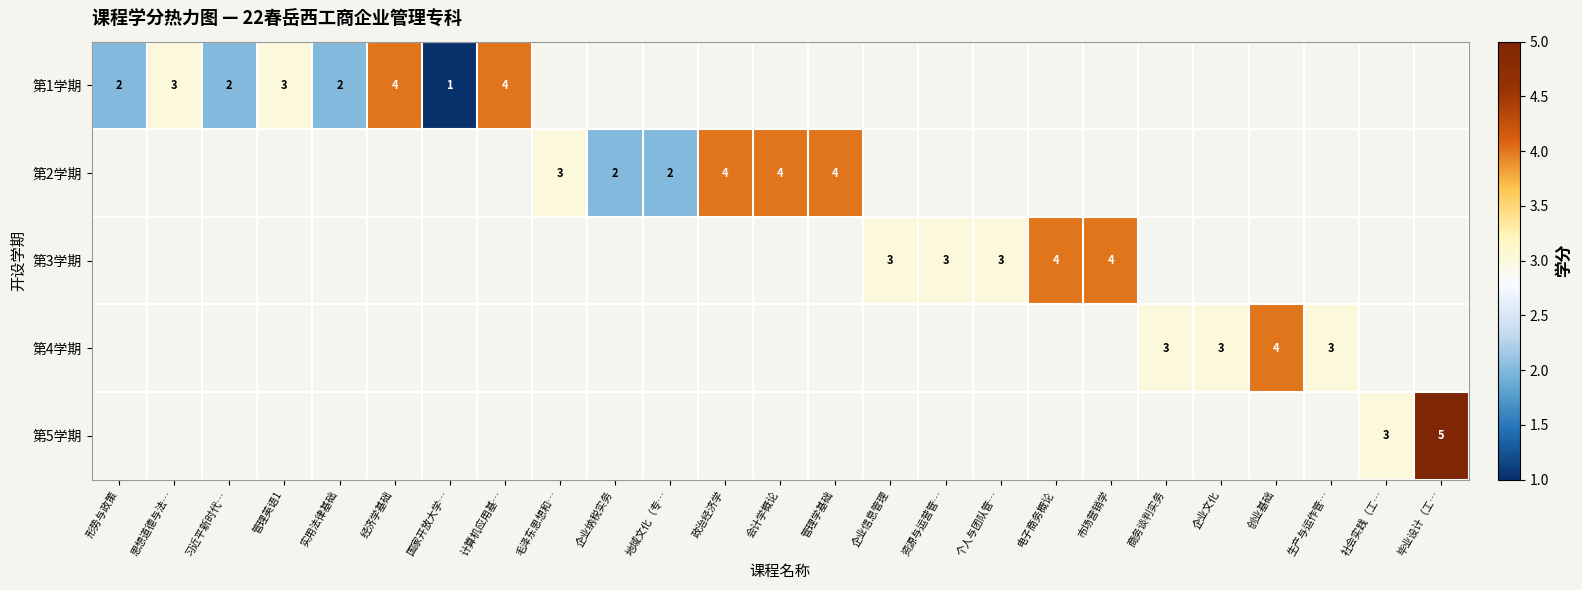

List the labels in order of 第1学期 value, smallest first.

国家开放大学…, 形势与政策, 习近平新时代…, 实用法律基础, 思想道德与法…, 管理英语1, 经济学基础, 计算机应用基…, 毛泽东思想和…, 企业纳税实务, 地域文化（专…, 政治经济学, 会计学概论, 管理学基础, 企业信息管理, 资源与运营管…, 个人与团队管…, 电子商务概论, 市场营销学, 商务谈判实务, 企业文化, 创业基础, 生产与运作管…, 社会实践（工…, 毕业设计（工…